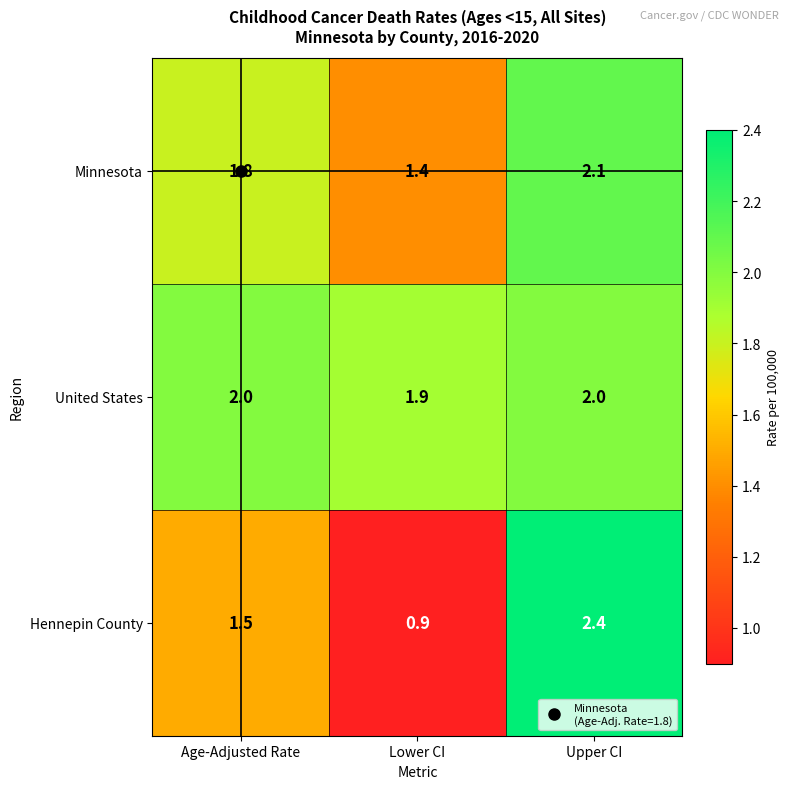

The value of Minnesota at Age-Adjusted Rate is 1.8. True or false?

True